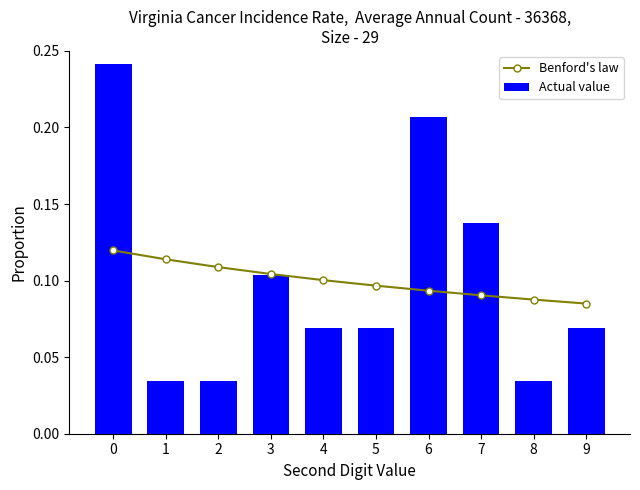

Count the number of categories in the chart.

10